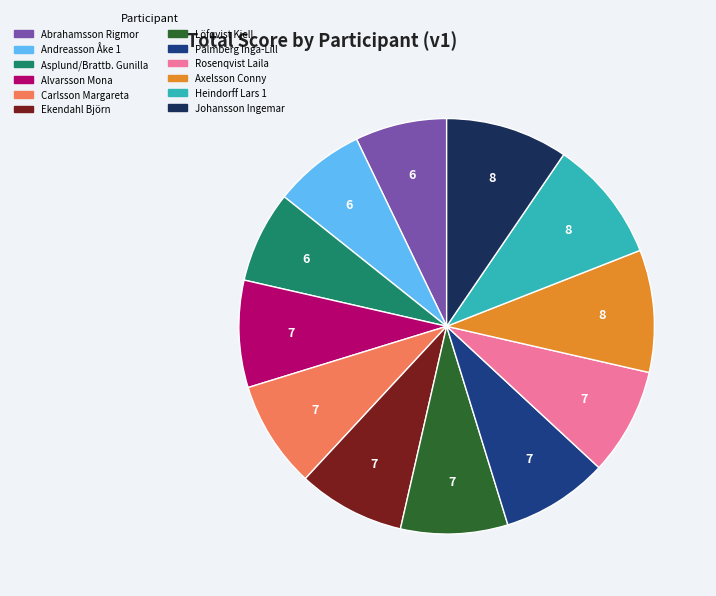

Does Asplund/Brattb. Gunilla represent more than half of the total?

No